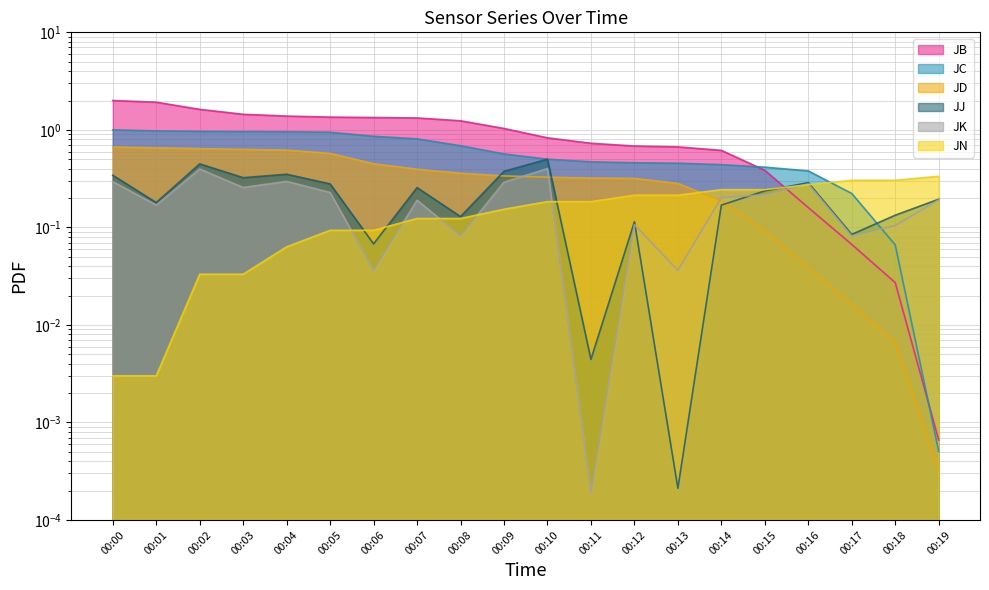

How many times do JN and JK cross each other?

7